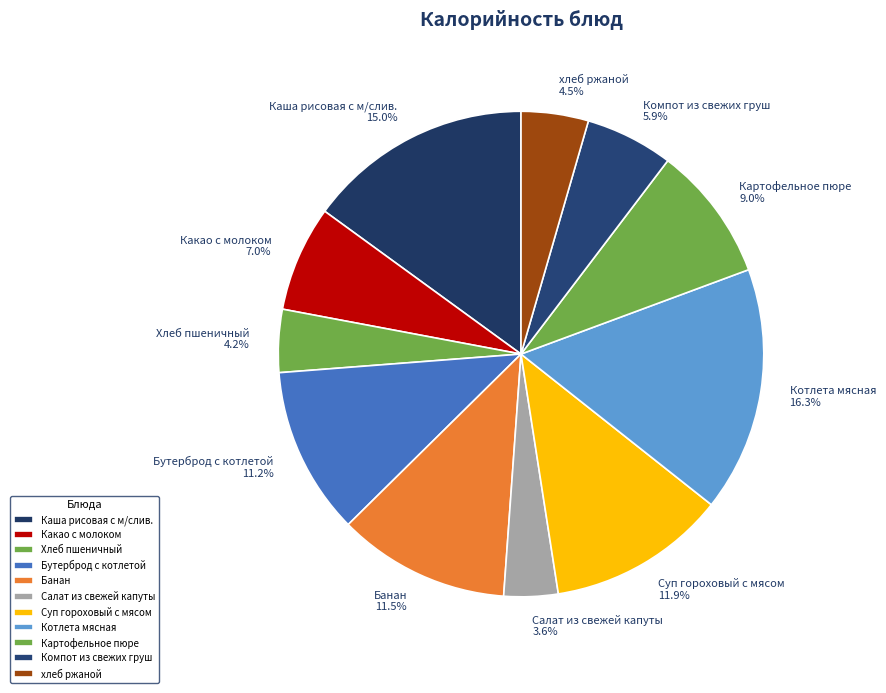

Which category has the biggest portion of the pie?

Котлета мясная